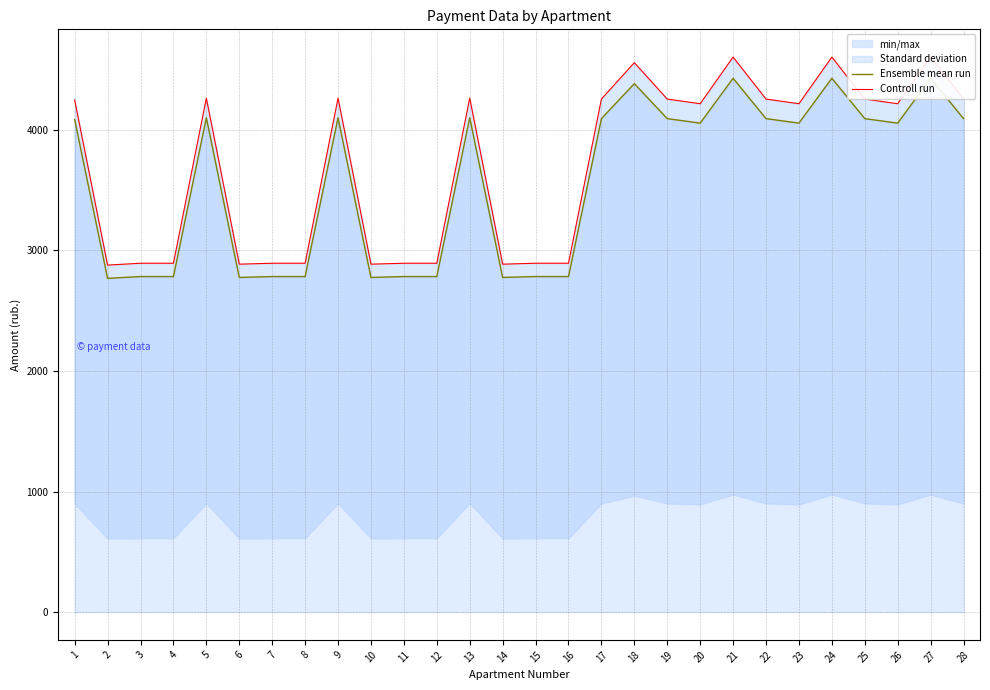

At how many categories does at least one series exceed 4438?

4